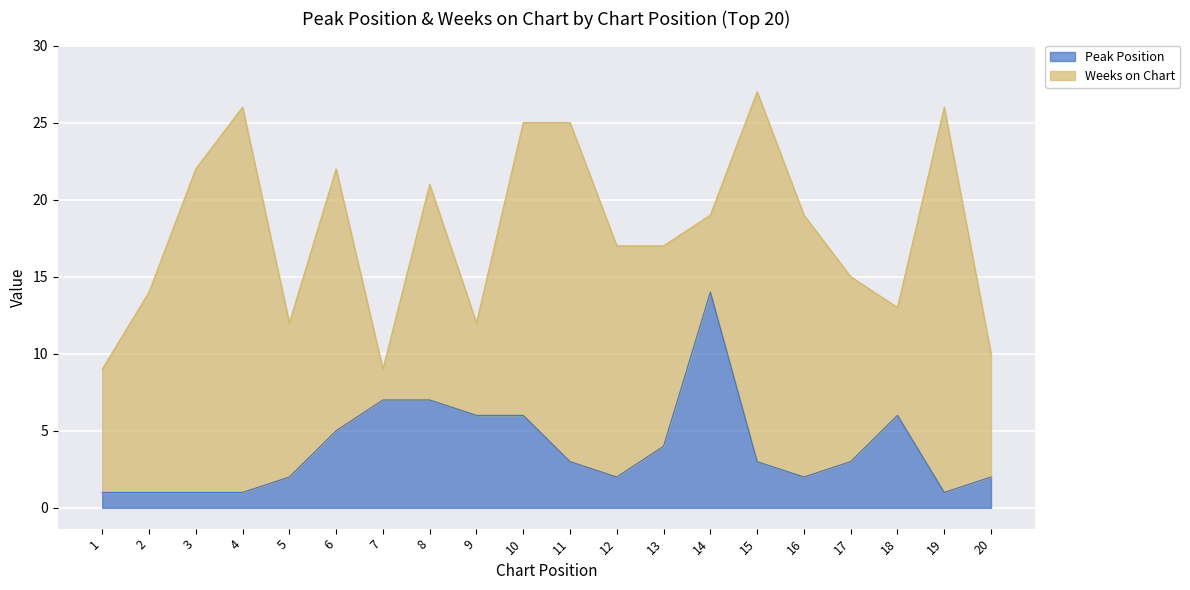

Which label corresponds to the largest value in the chart?

14